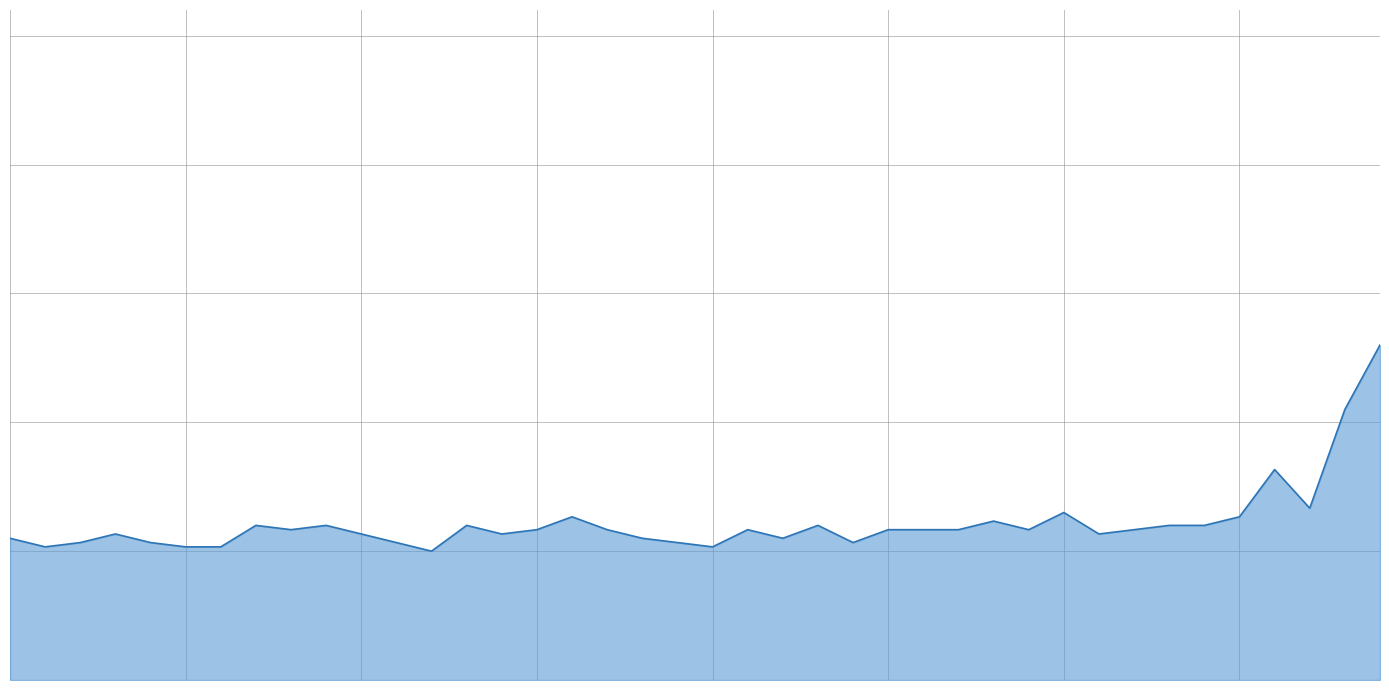

What is the change in value from 16 to 22?

-0.1